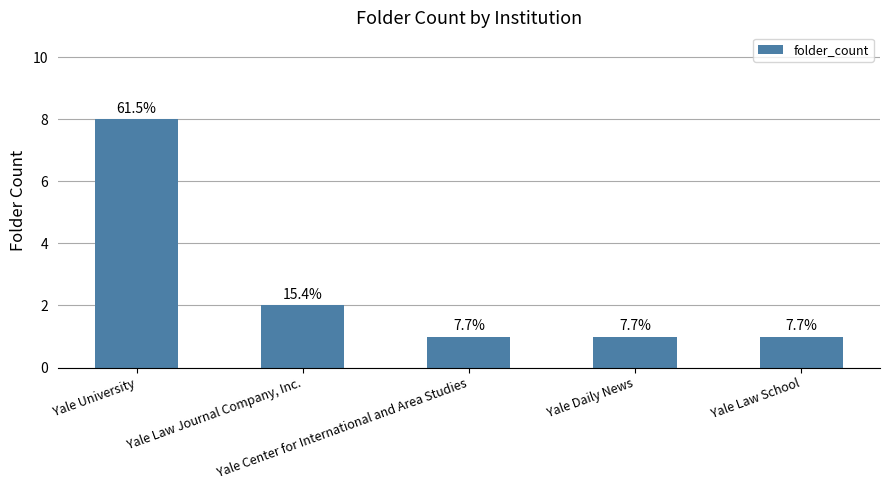

List the labels in order of value, smallest first.

Yale Center for International and Area Studies, Yale Daily News, Yale Law School, Yale Law Journal Company, Inc., Yale University